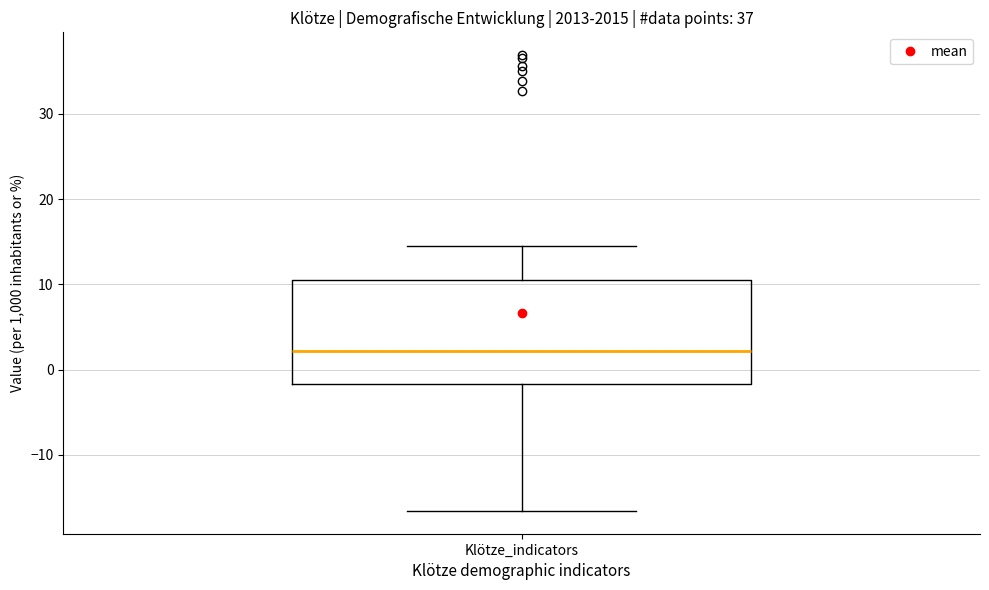

Where does the median line of the box for Klötze_indicators sit on the y-axis? The values are not printed on the chart, so give them approximately, as read against the axis.

2